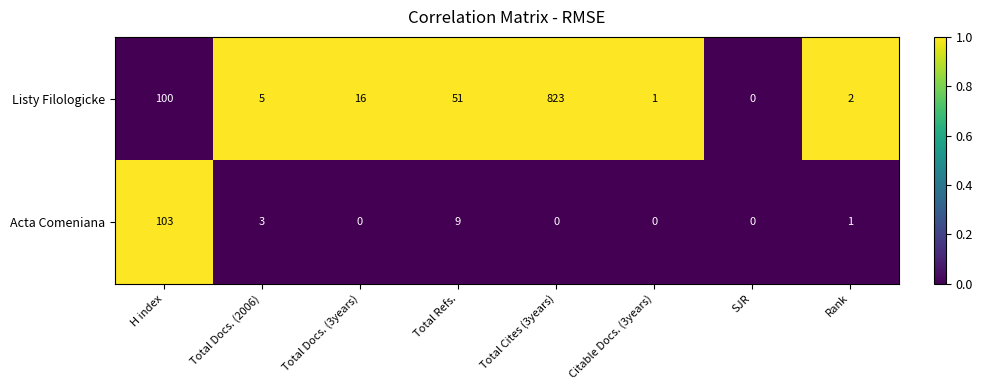

At Citable Docs. (3years), list the series in order from smallest to largest.

Acta Comeniana, Listy Filologicke